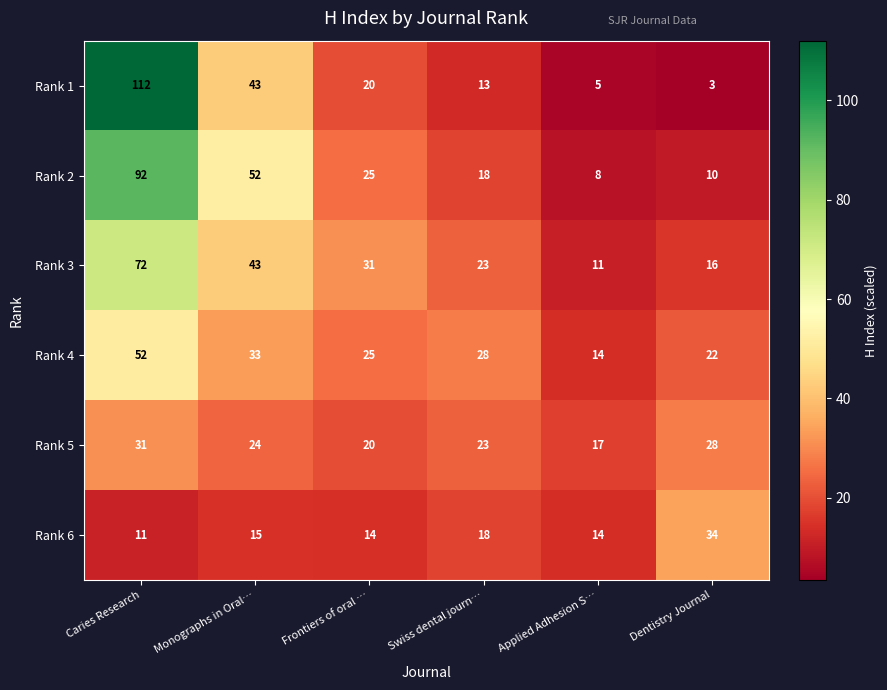

At Dentistry Journal, list the series in order from smallest to largest.

Rank 1, Rank 2, Rank 3, Rank 4, Rank 5, Rank 6